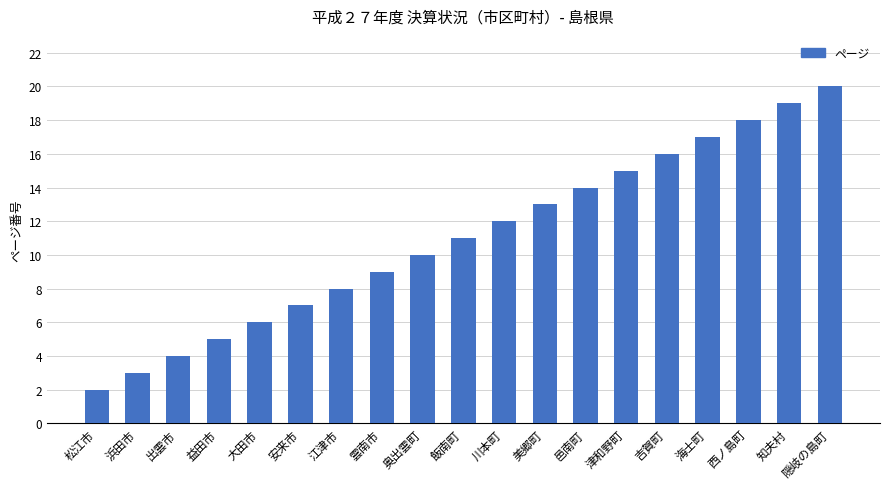

Rank the categories by value from highest to lowest.

隠岐の島町, 知夫村, 西ノ島町, 海士町, 吉賀町, 津和野町, 邑南町, 美郷町, 川本町, 飯南町, 奥出雲町, 雲南市, 江津市, 安来市, 大田市, 益田市, 出雲市, 浜田市, 松江市